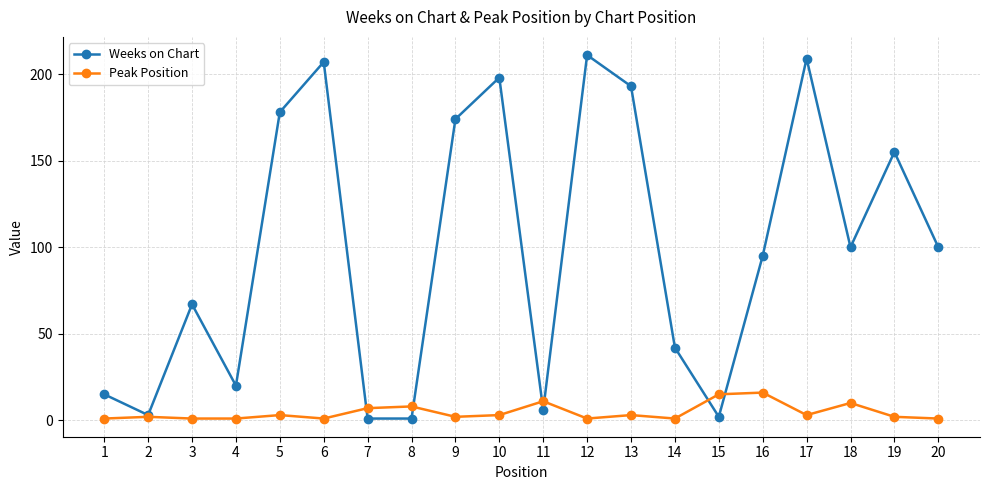

What is the maximum value shown in the chart?

211